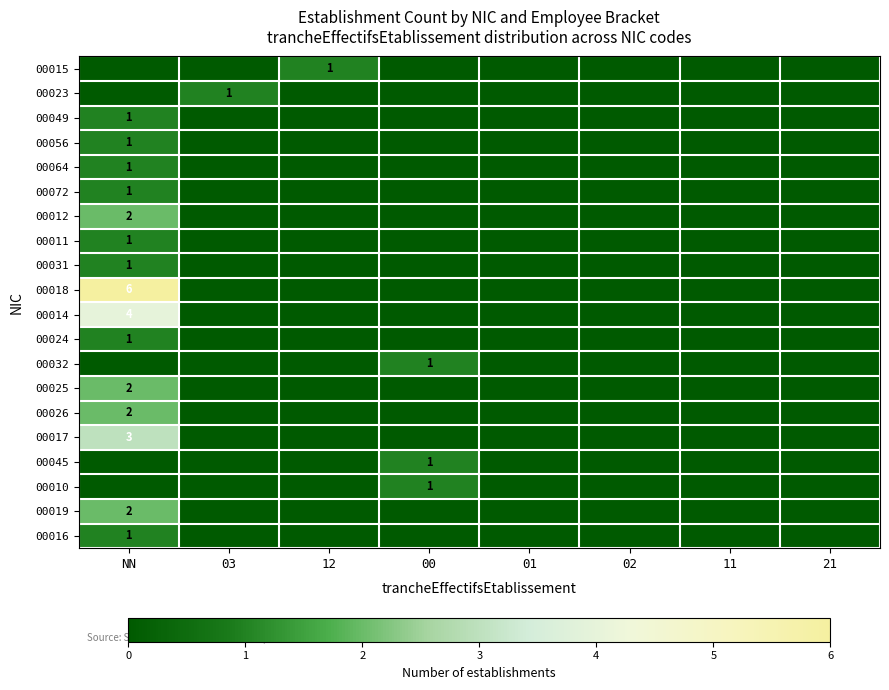

True or false: 00026 has a value of 0 at 00.

True